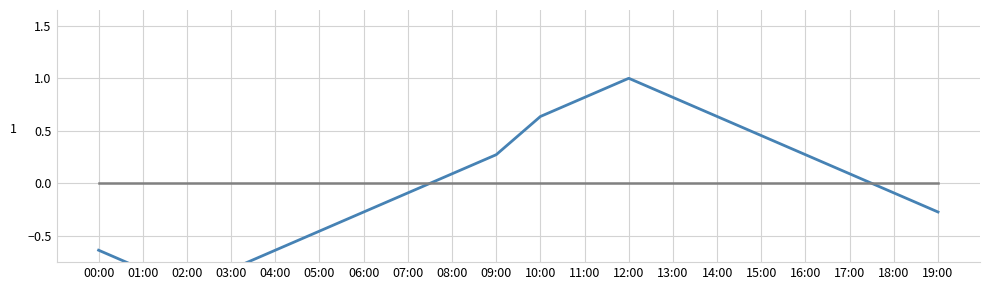

Which has a higher value, 03:00 or 05:00?

05:00